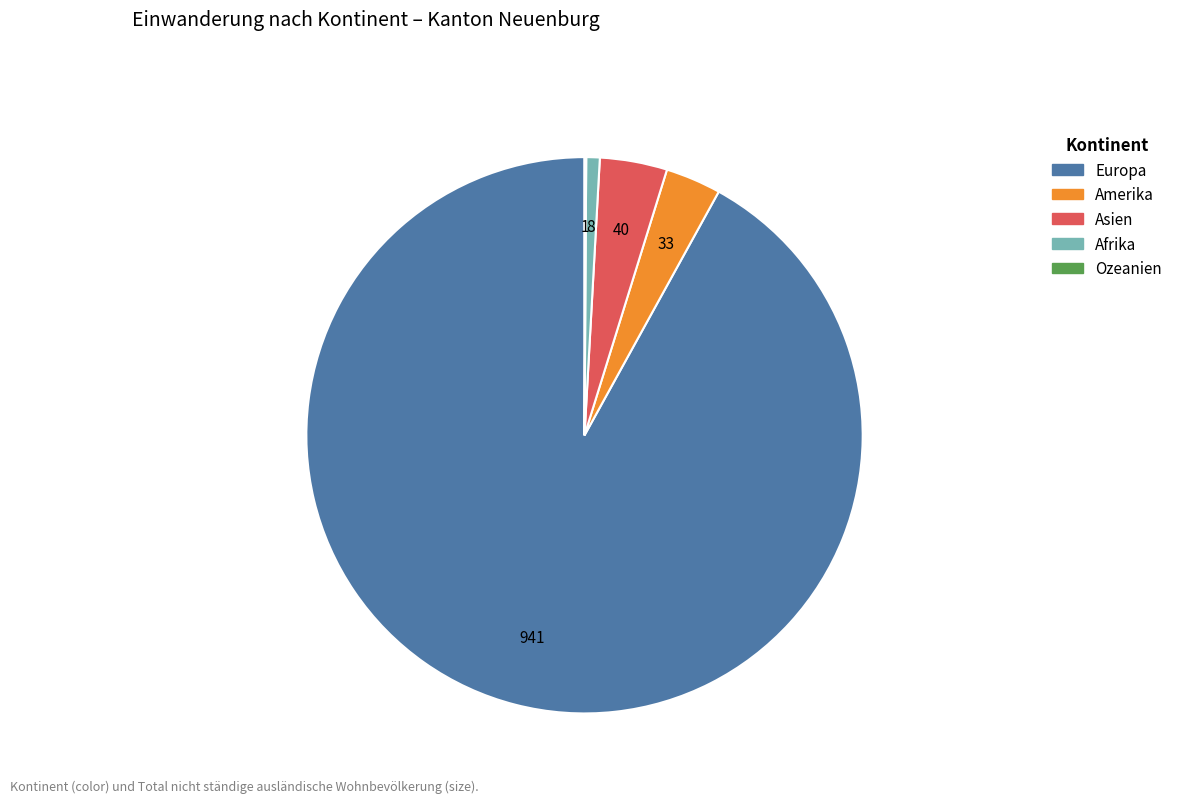

Which has a higher value, Amerika or Afrika?

Amerika